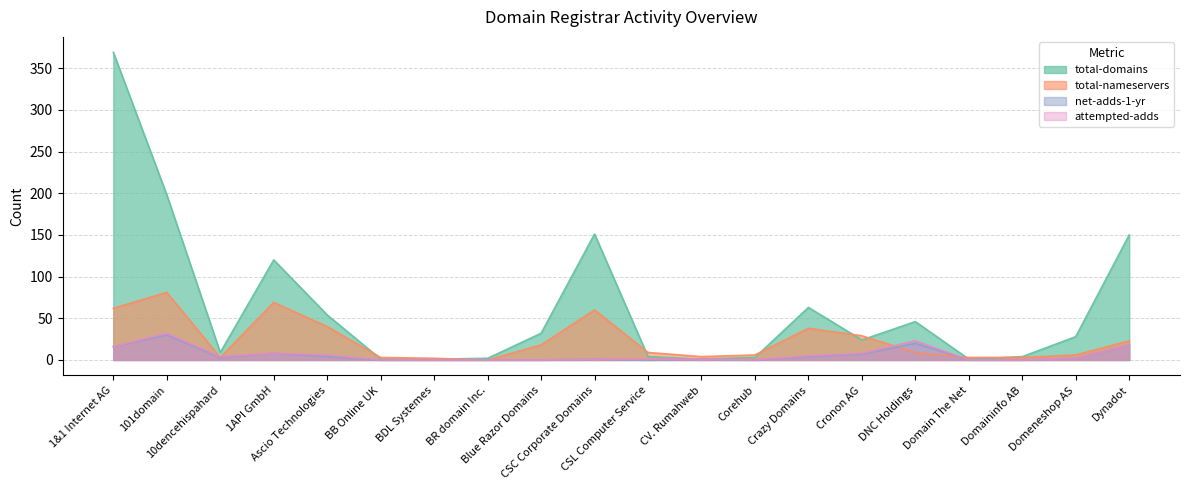

In total-nameservers, how many points are higher than both neighbors (excluding endpoints)?

4